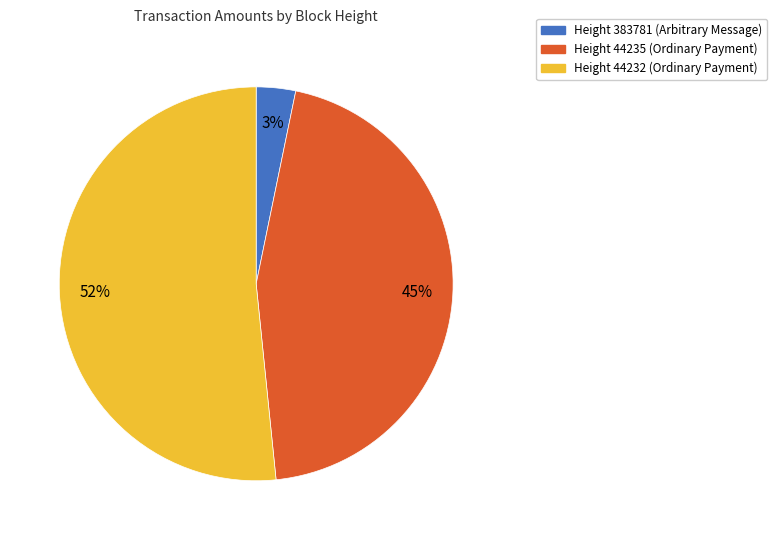

Is there any slice that represents more than half of the pie?

Yes